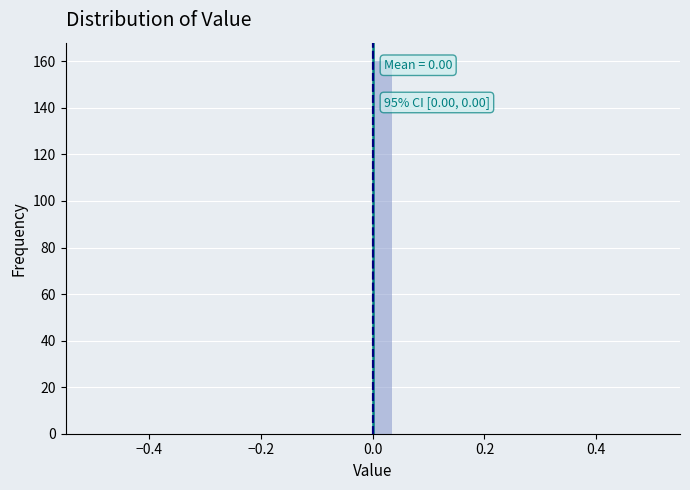

Around what value on the x-axis is the tallest bar? Give the approximate position of its centre, as read against the axis.

0.02